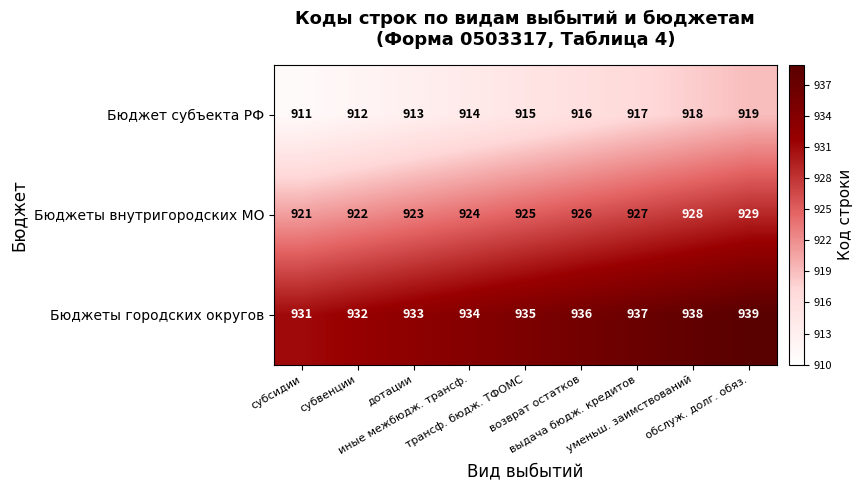

Rank the series by their maximum value, from lowest to highest.

Бюджет субъекта РФ, Бюджеты внутригородских МО, Бюджеты городских округов